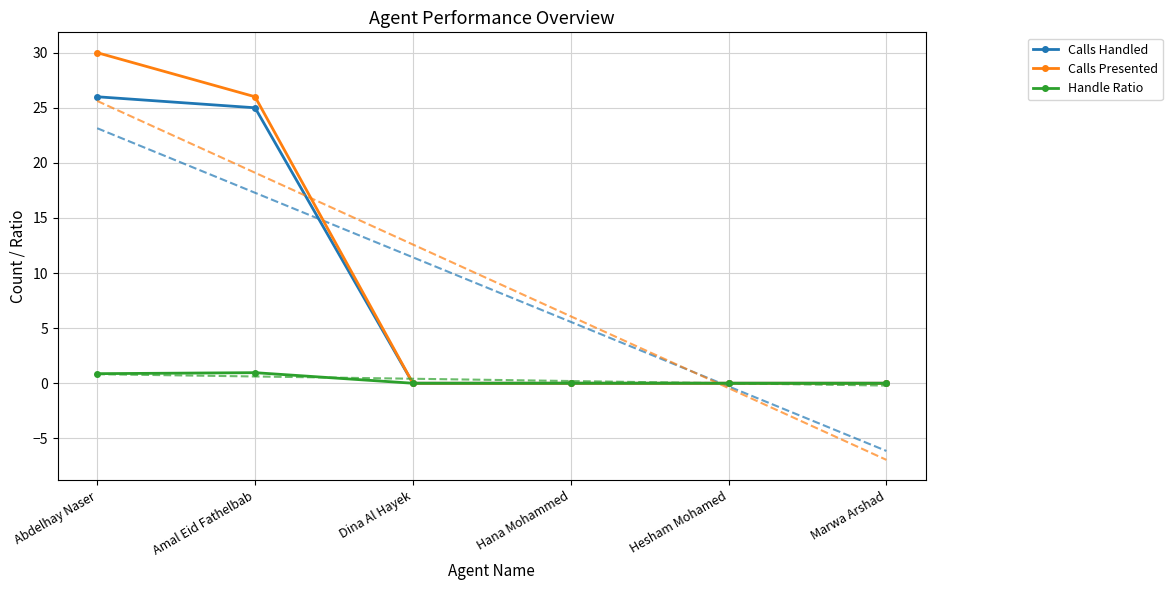

Where is Calls Handled nearest to the value 13?

Amal Eid Fathelbab